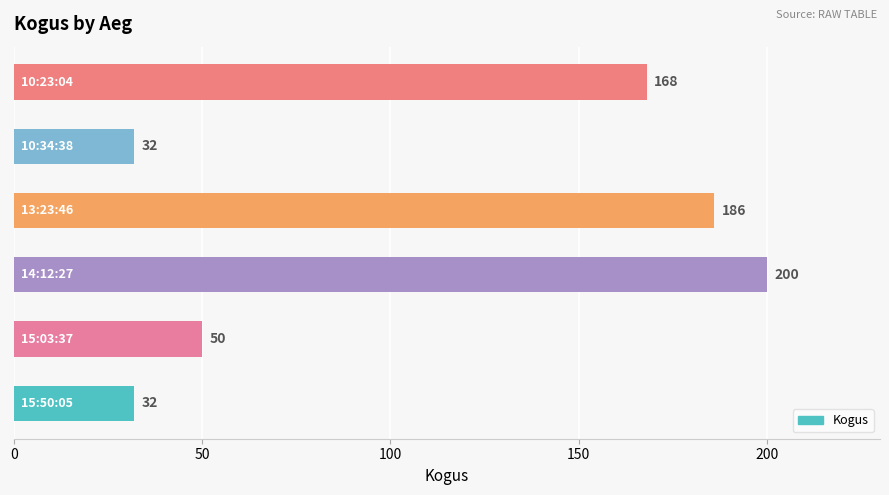

What is the difference between the second highest and minimum values?

154